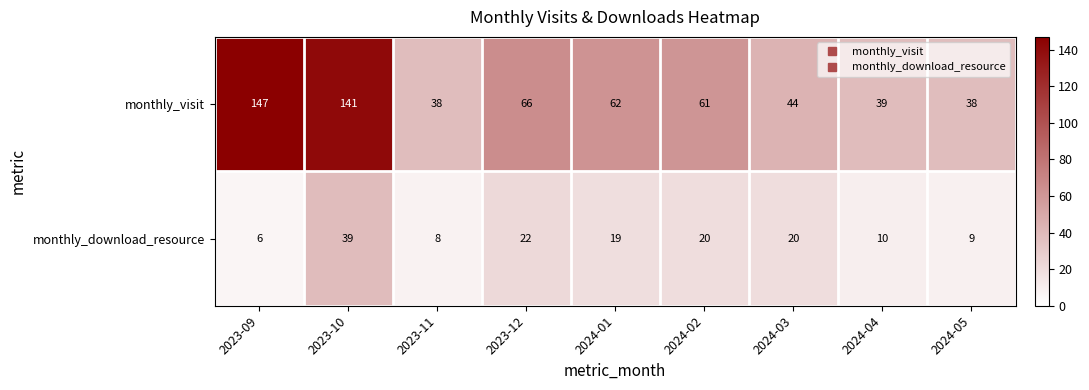

Which series has the widest spread of values?

monthly_visit